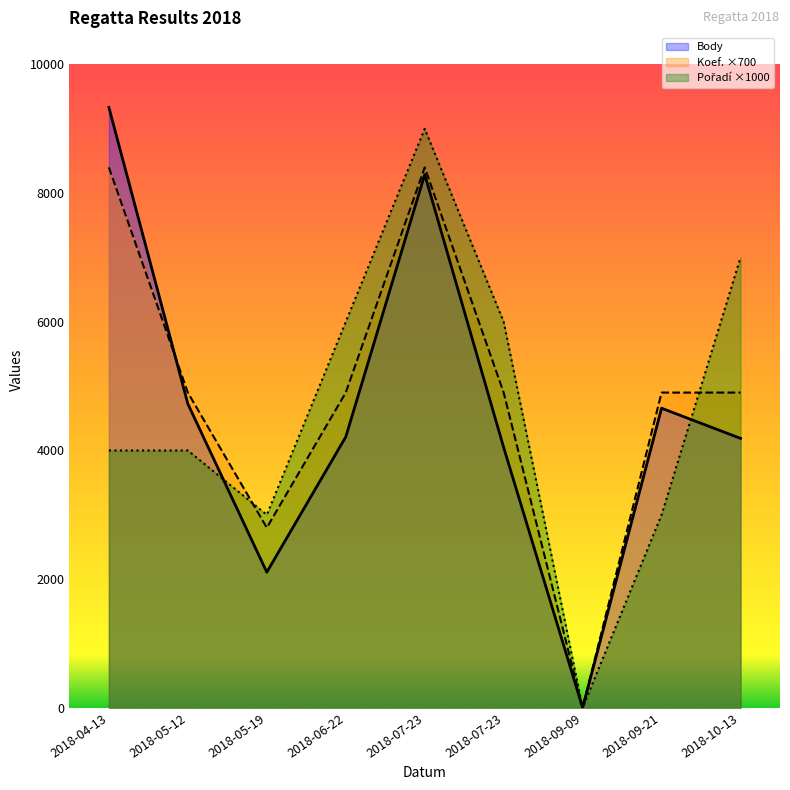

What is the difference between the highest and lowest values at 2018-07-23?

710